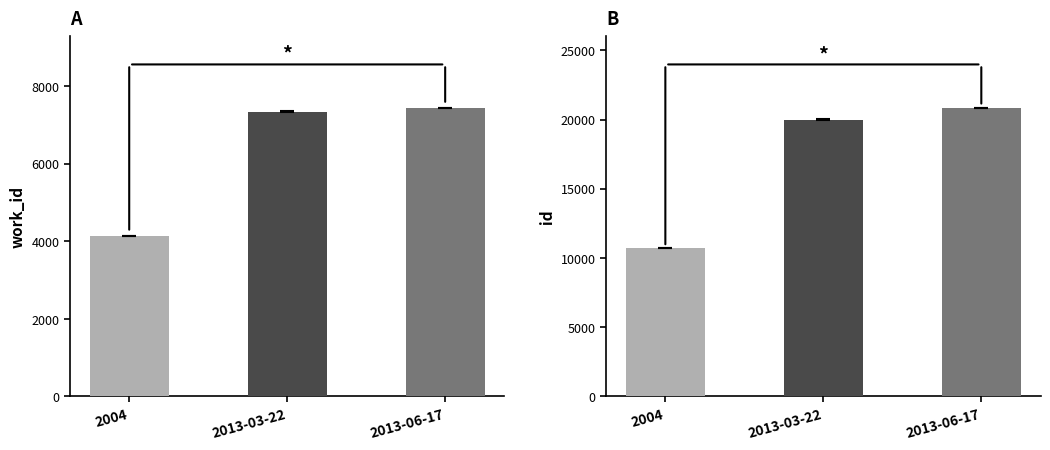

Where does the id series first go above 20002?

2013-03-22